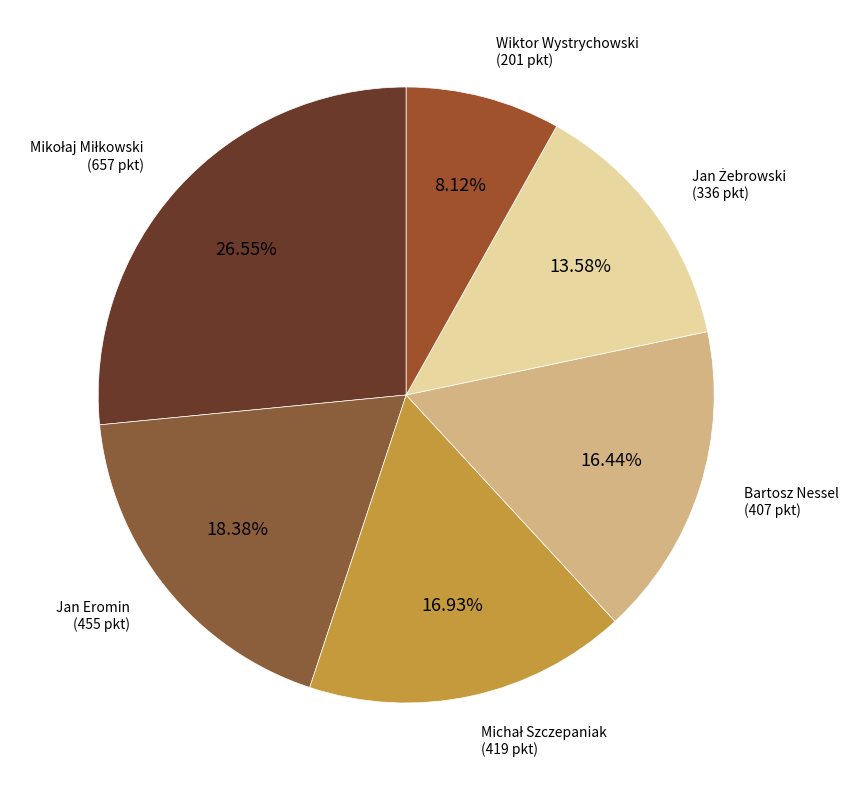

Count the number of slices in the pie.

6